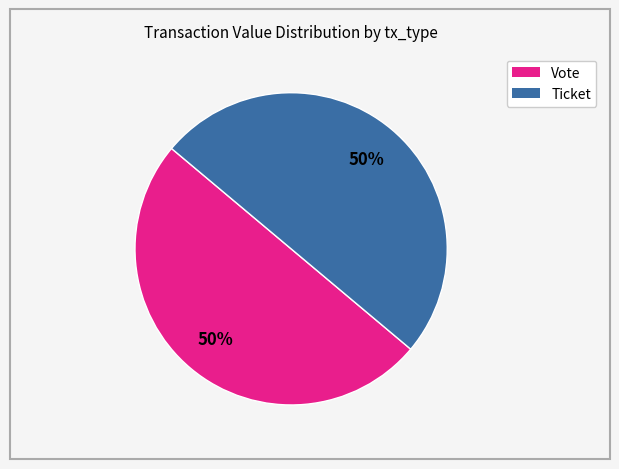

How many segments does this pie chart have?

2